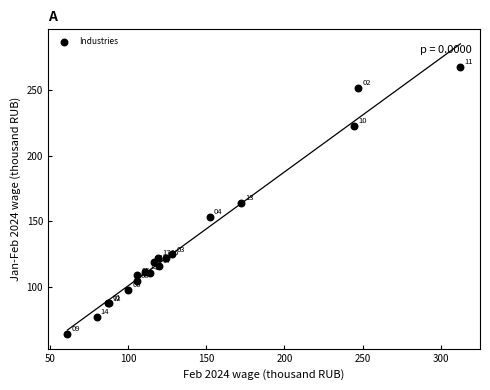

What Y value in the scatter plot is closest to 165?

164.2